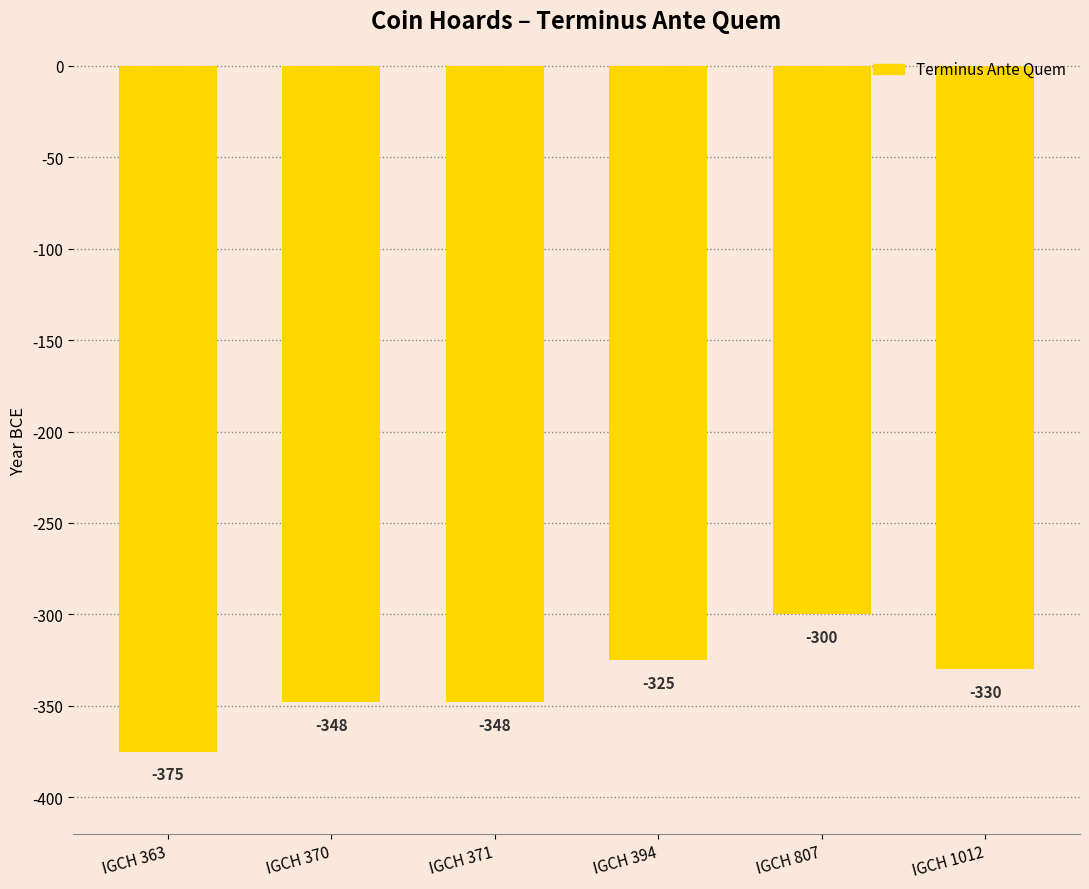

How many values exceed -330?

2